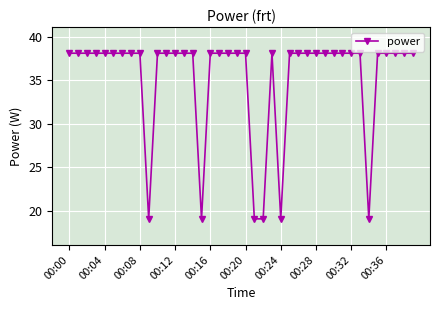

What is the maximum value shown in the chart?

38.1